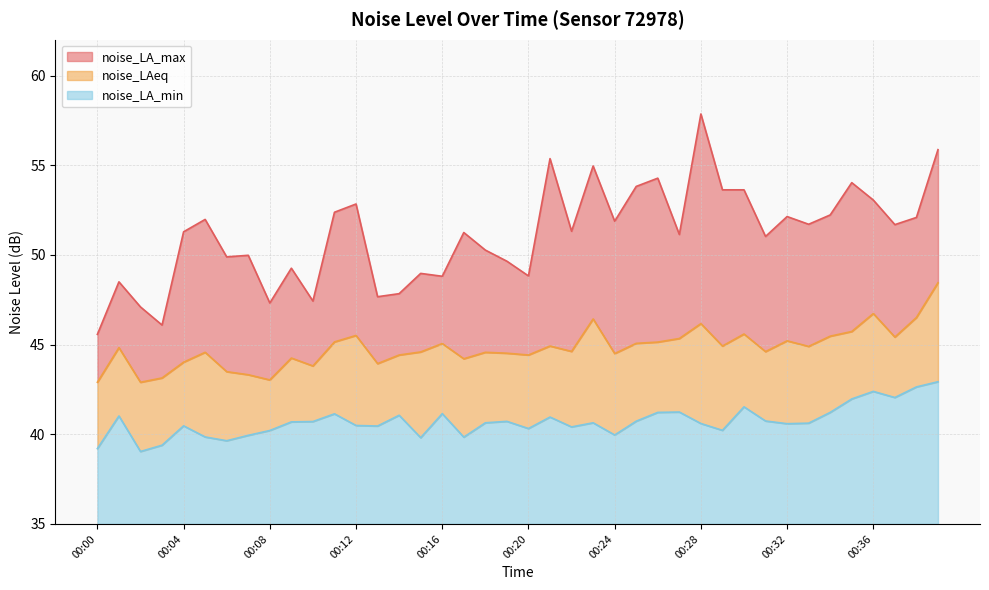

True or false: noise_LA_max and noise_LA_min intersect in this chart.

False